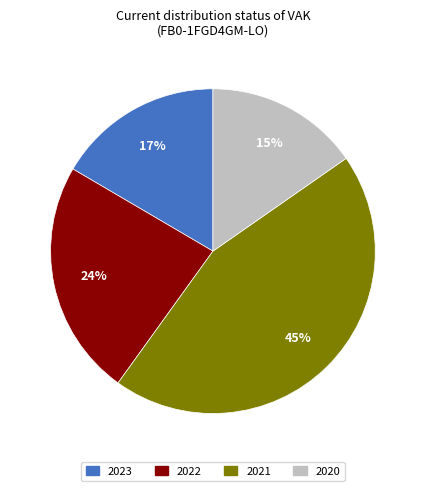

To the nearest percent, what is the average slice percentage?

25%